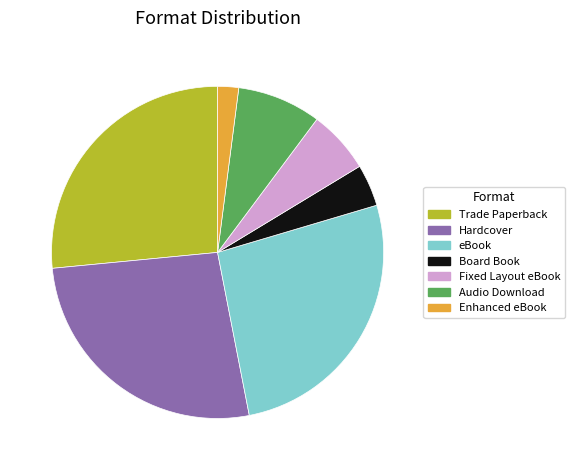

Do Enhanced eBook and Fixed Layout eBook together represent more than half of the pie?

No